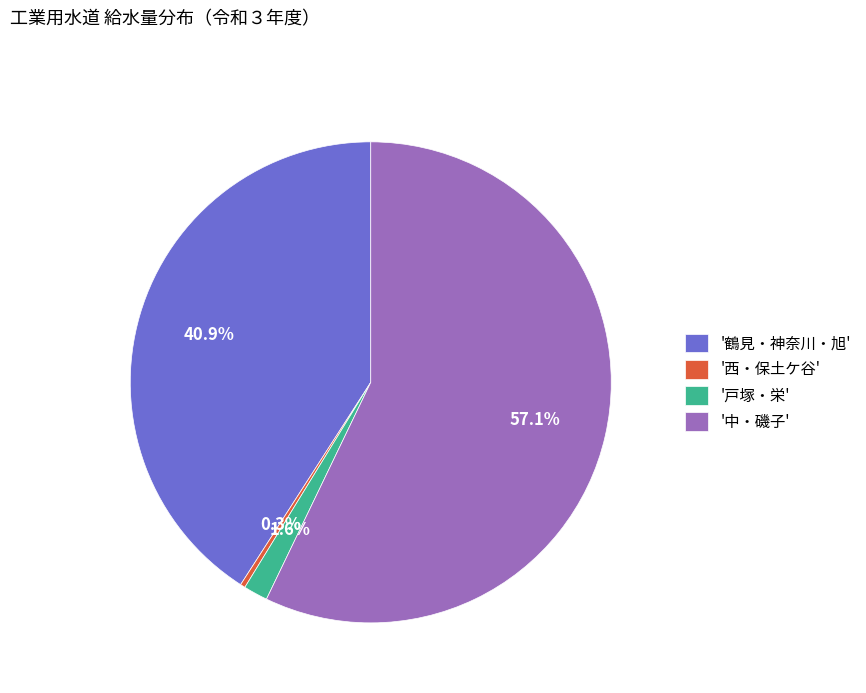

Which slice is the largest?

'中・磯子'